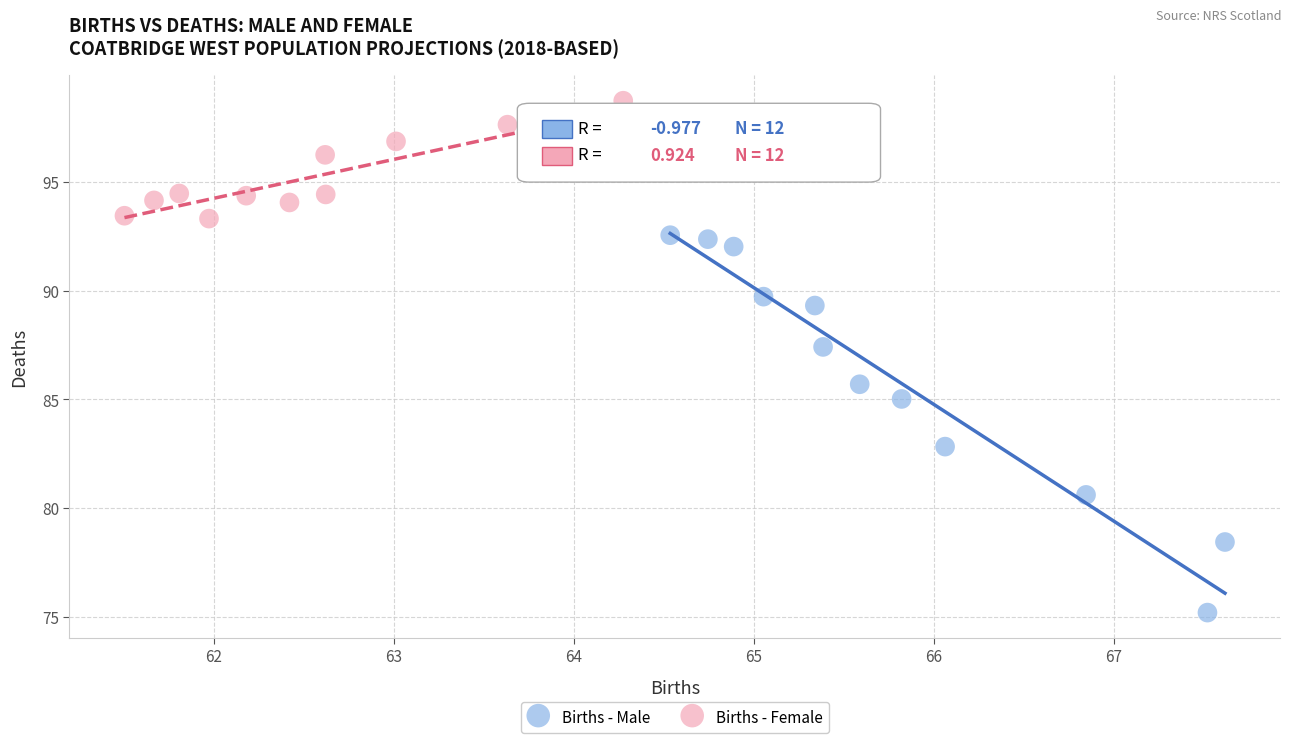

Which series has the largest Y range (max minus min)?

Births - Male